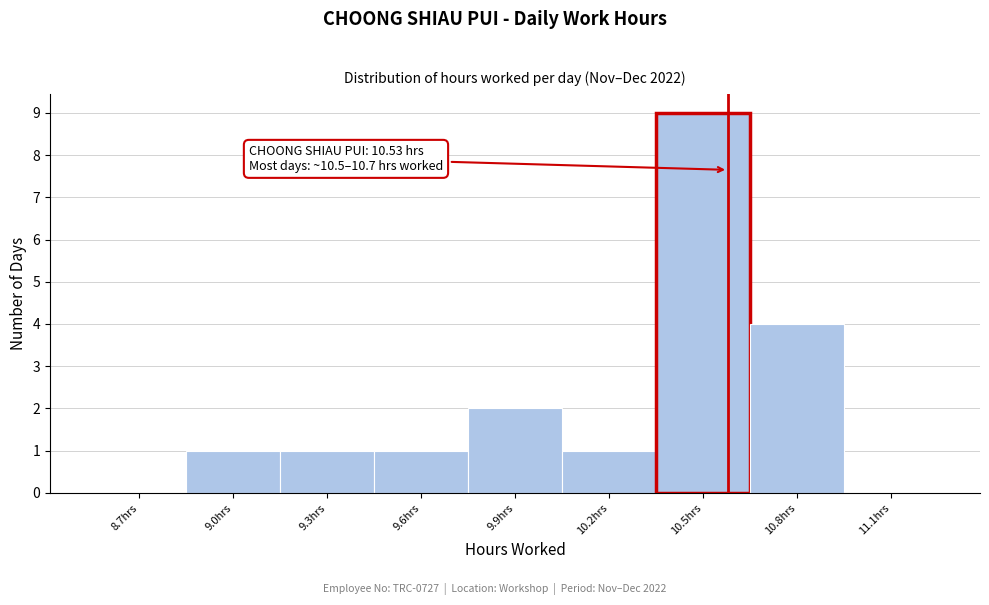

Reading left to right, transcribe all the data shown in this chart.

8.7hrs=0	9.0hrs=1	9.3hrs=1	9.6hrs=1	9.9hrs=2	10.2hrs=1	10.5hrs=9	10.8hrs=4	11.1hrs=0